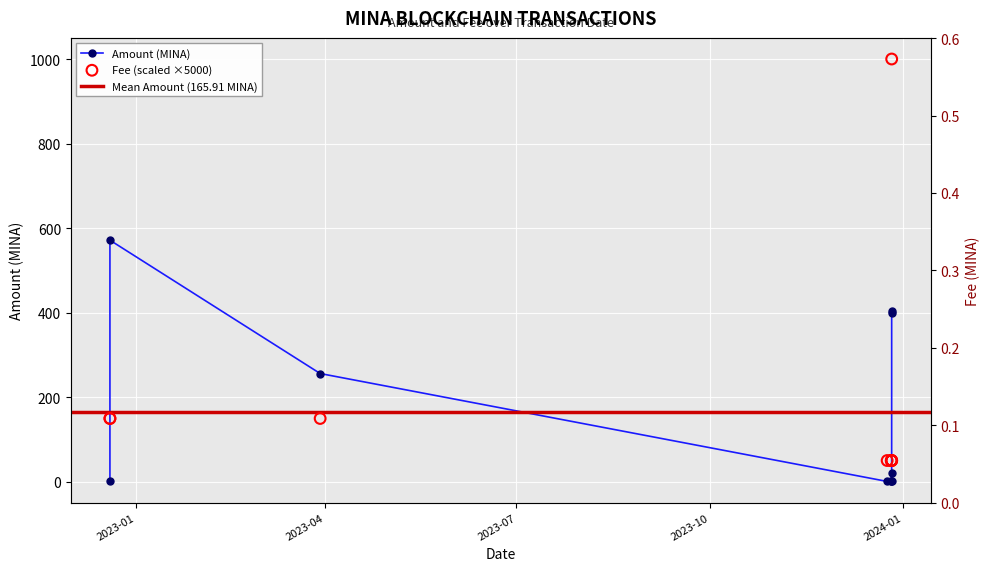

Which series contains the highest Y value?

Fee